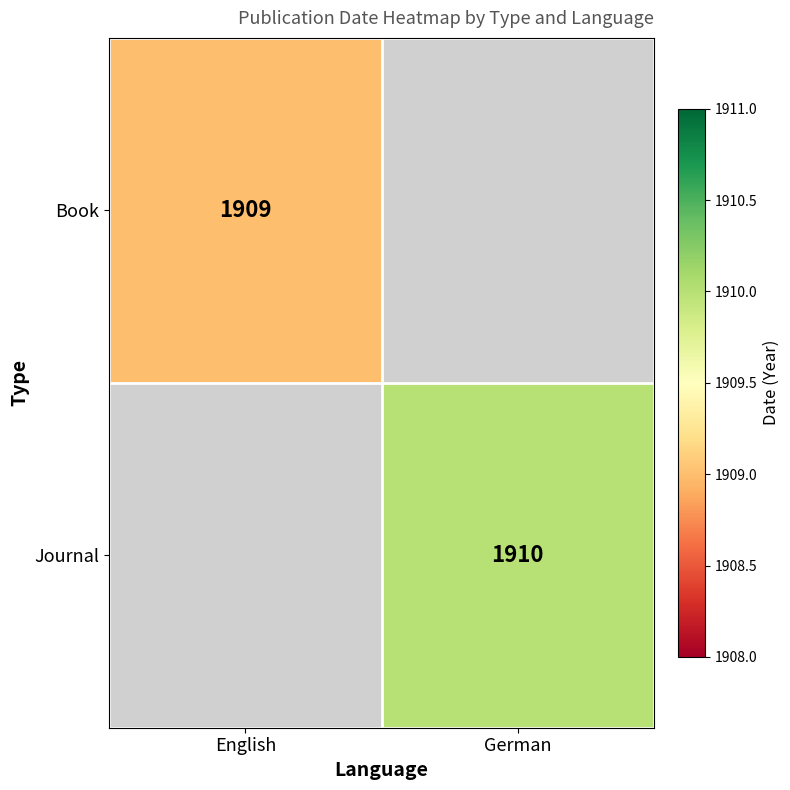

The Book series shows 1909 at English. True or false?

True